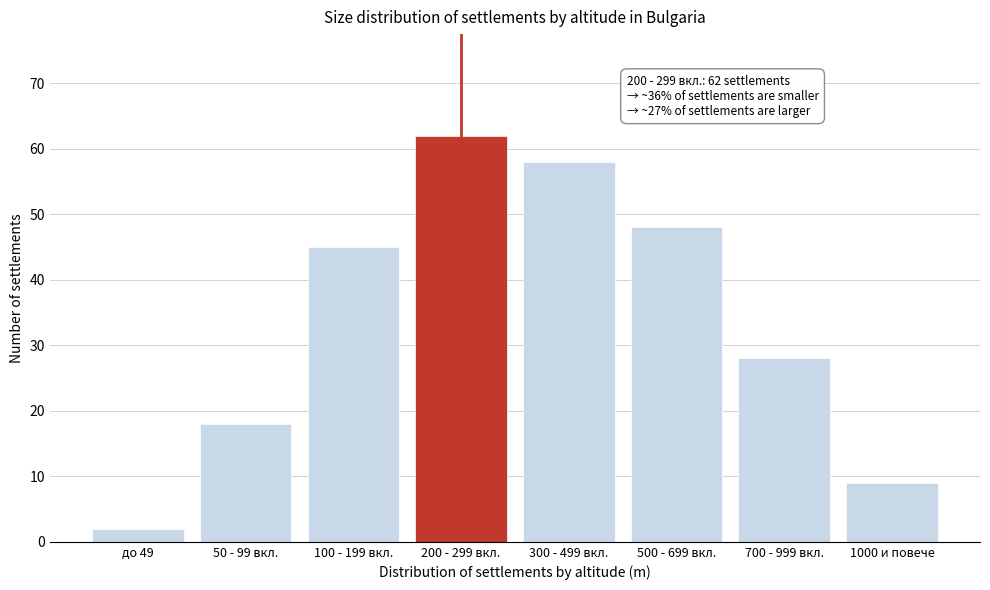

Reading left to right, extract all data points from this chart.

до 49=2	50 - 99 вкл.=18	100 - 199 вкл.=45	200 - 299 вкл.=62	300 - 499 вкл.=58	500 - 699 вкл.=48	700 - 999 вкл.=28	1000 и повече=9